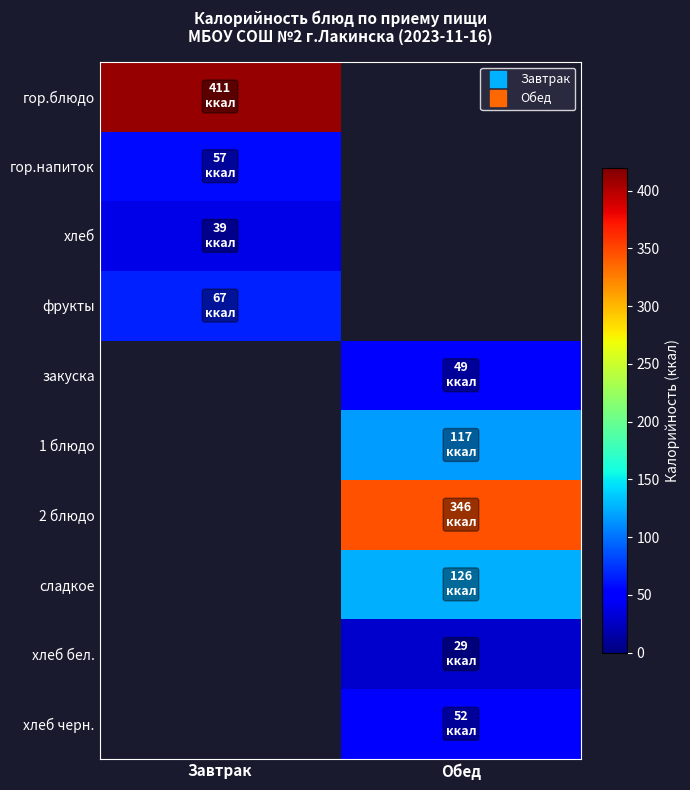

List the series in order of their peak value, highest first.

гор.блюдо, фрукты, гор.напиток, закуска, 1 блюдо, 2 блюдо, сладкое, хлеб бел., хлеб черн., хлеб